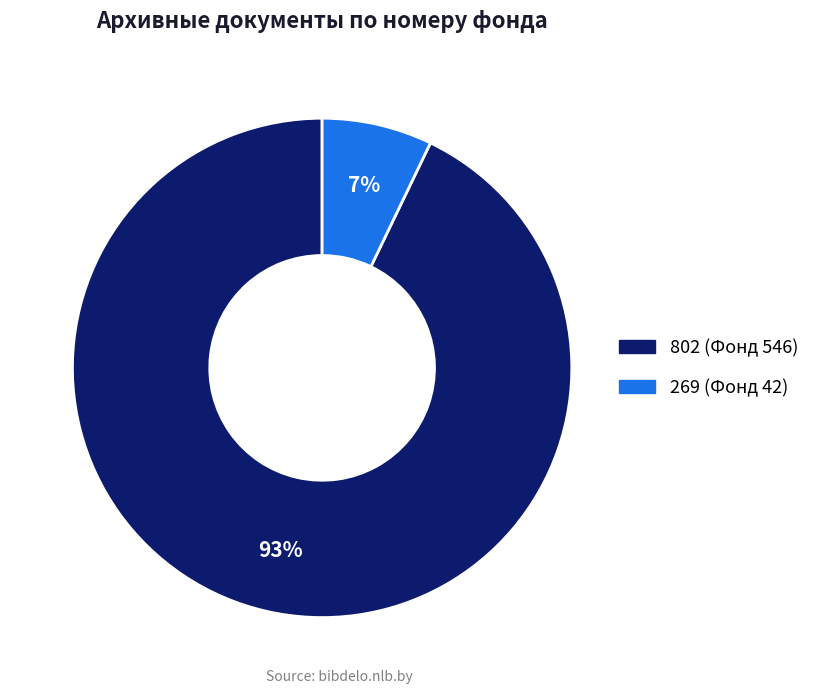

To the nearest percent, what is the difference between the 802 (Фонд 546) and 269 (Фонд 42) slice percentages?

86%